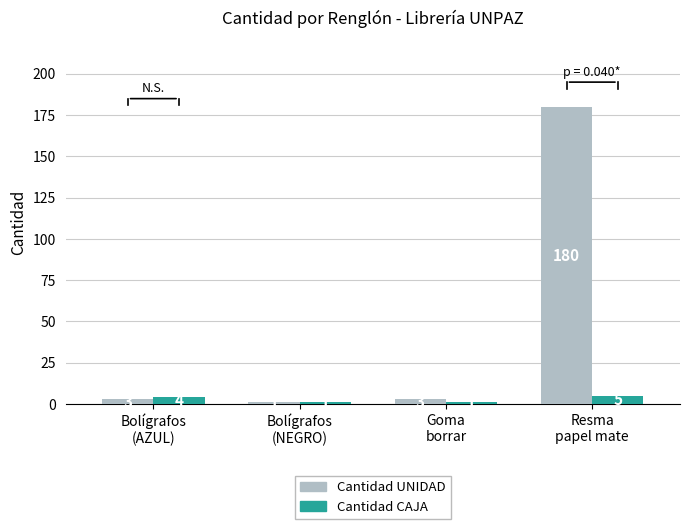

At how many categories does at least one series exceed 119?

1